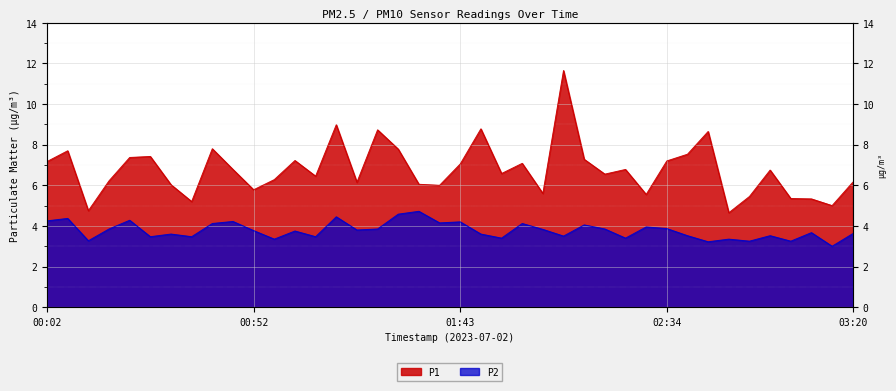

Rank the series at 02:24 from lowest to highest value.

P2, P1